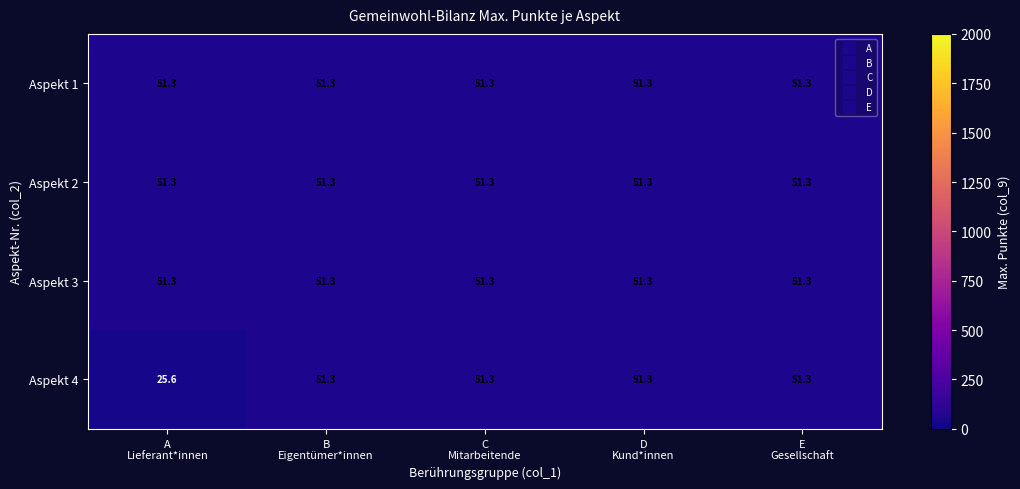

Which series has the widest spread of values?

Aspekt 4